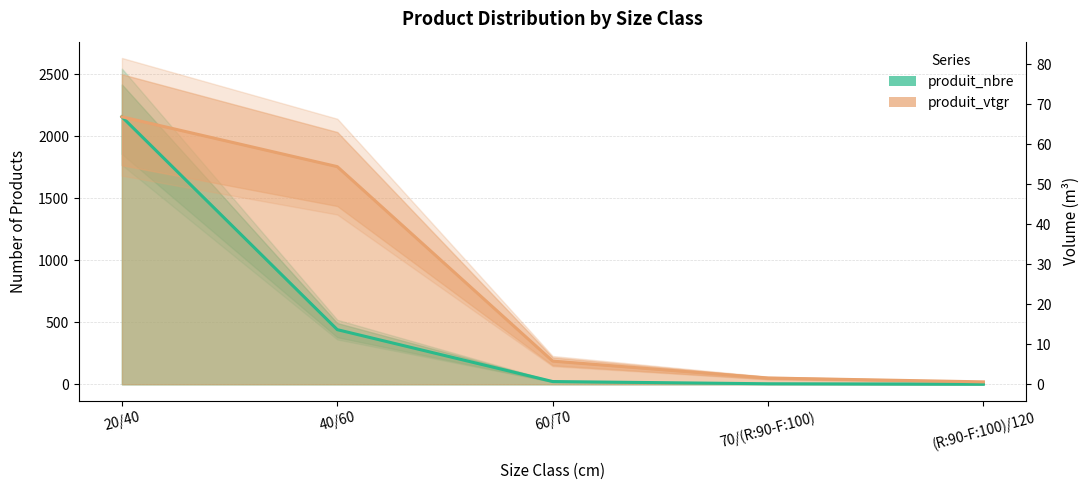

What is the difference between the maximum and minimum values in the produit_nbre series?

2154.0